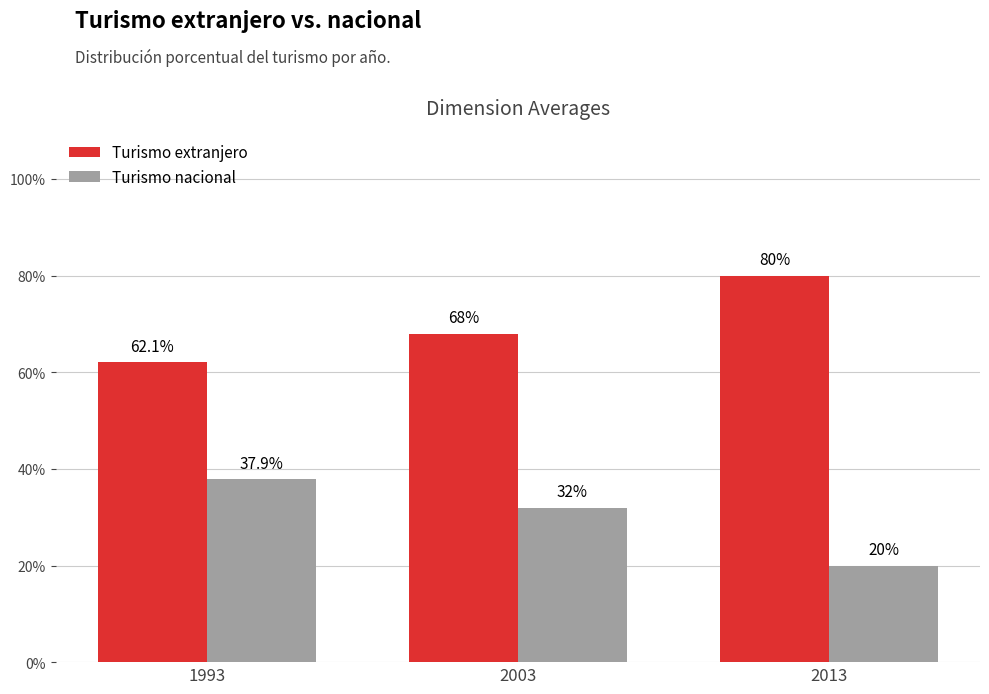

Which category has the lowest value in the Turismo nacional series?

2013